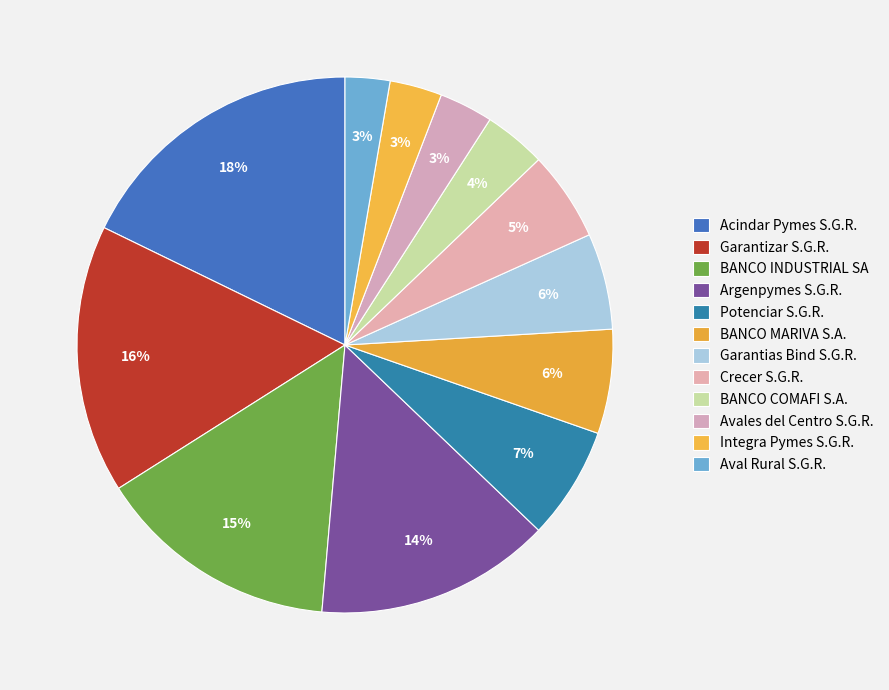

To the nearest percent, what portion does Crecer S.G.R. represent?

5%